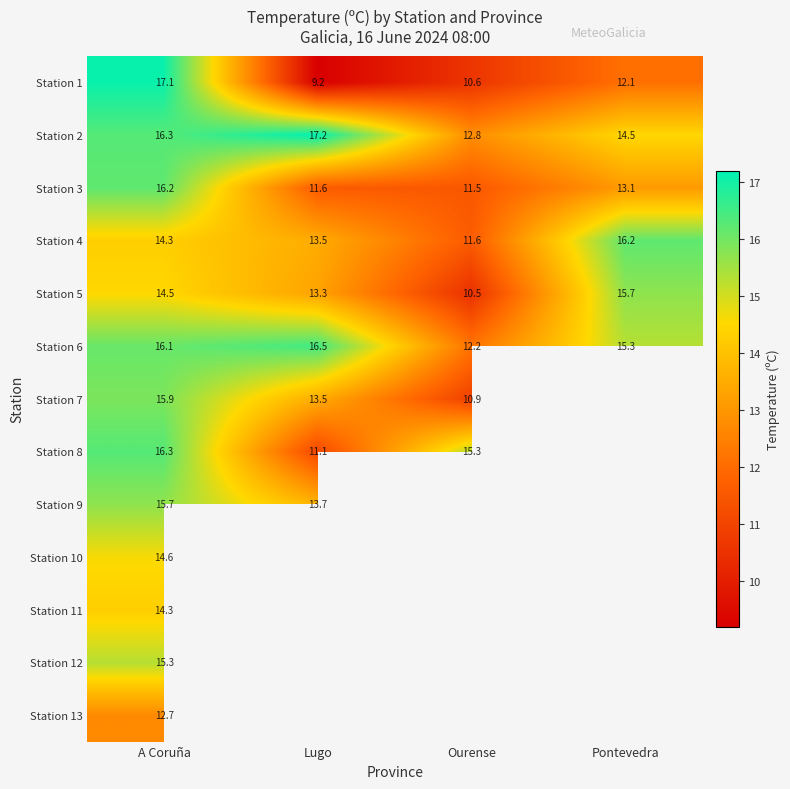

Where is Station 6 nearest to the value 14?

Pontevedra